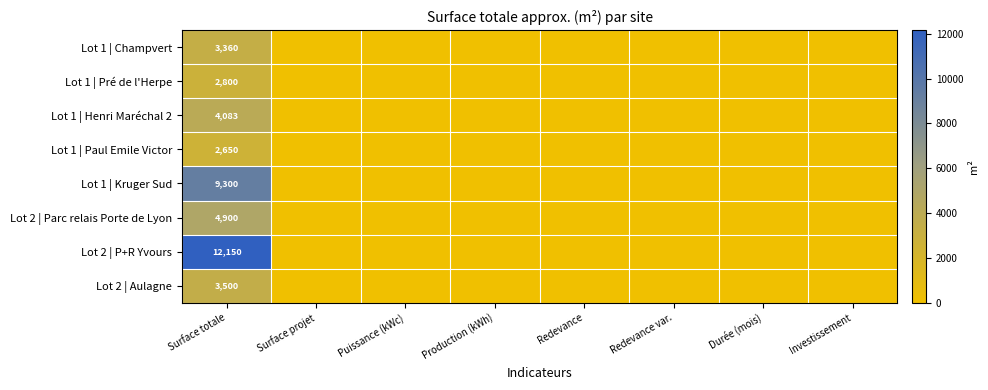

The Lot 1 | Champvert series shows 3360 at Surface totale. True or false?

True